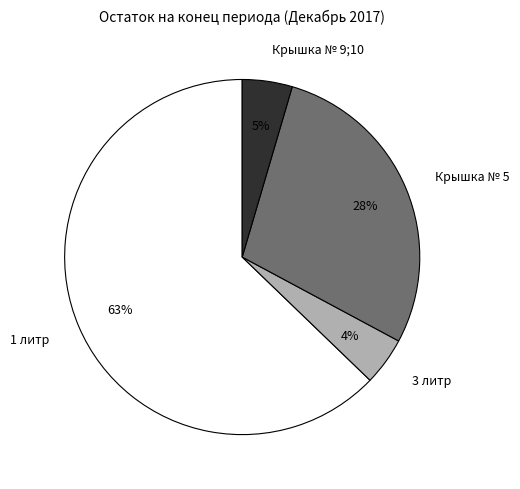

Do Крышка № 5 and 3 литр together represent more than half of the pie?

No